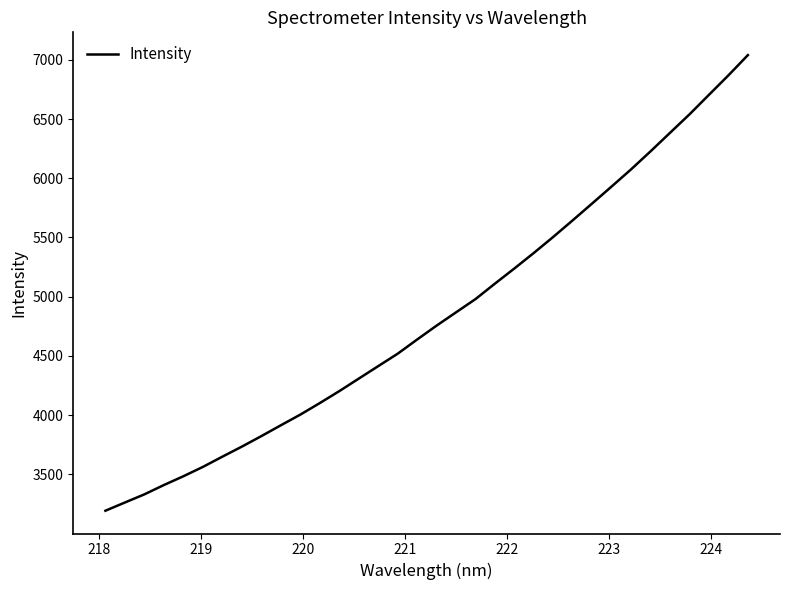

What is the minimum value shown in the chart?

3193.5